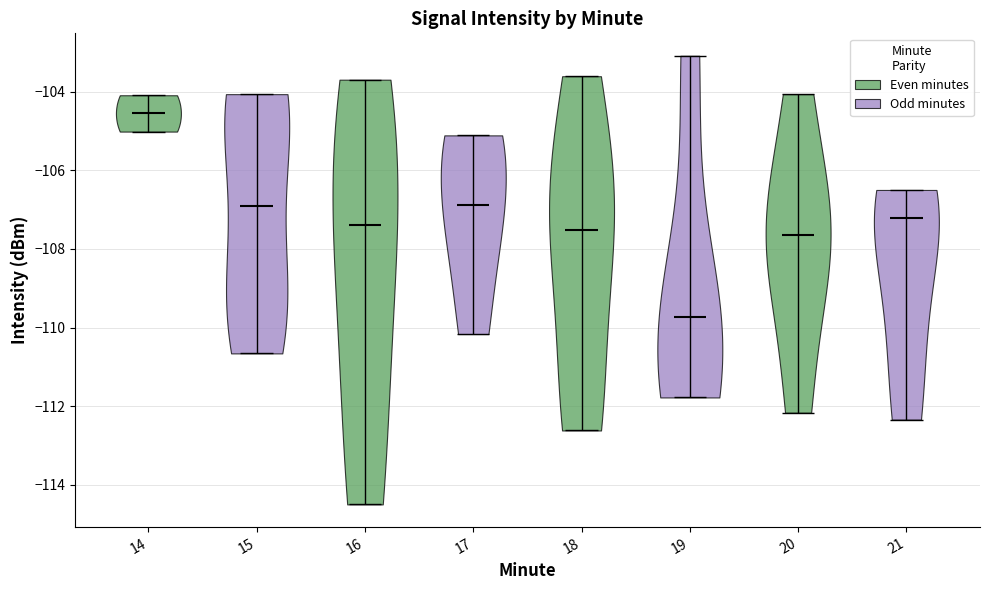

Reading left to right, read every violin against the y-axis: where its median line is, and the lowest and highest points it reaches. The values are not printed on the chart, so give them approximately, as read against the axis.

14: median line -104.6, lowest point -105.0, highest point -104.0
15: median line -107.0, lowest point -110.6, highest point -104.0
16: median line -107.4, lowest point -114.4, highest point -103.6
17: median line -106.8, lowest point -110.2, highest point -105.2
18: median line -107.6, lowest point -112.6, highest point -103.6
19: median line -109.8, lowest point -111.8, highest point -103.0
20: median line -107.6, lowest point -112.2, highest point -104.0
21: median line -107.2, lowest point -112.4, highest point -106.4